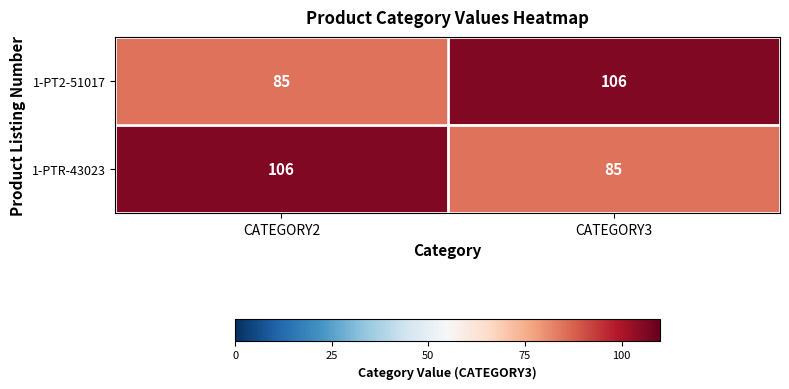

What is the total value across all series at CATEGORY2?

191